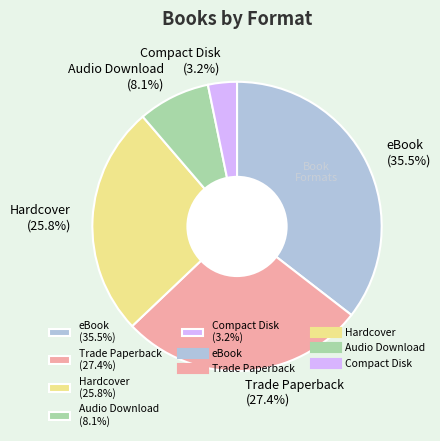

Combined, what portion of the pie is Audio Download and Hardcover?

33.9%